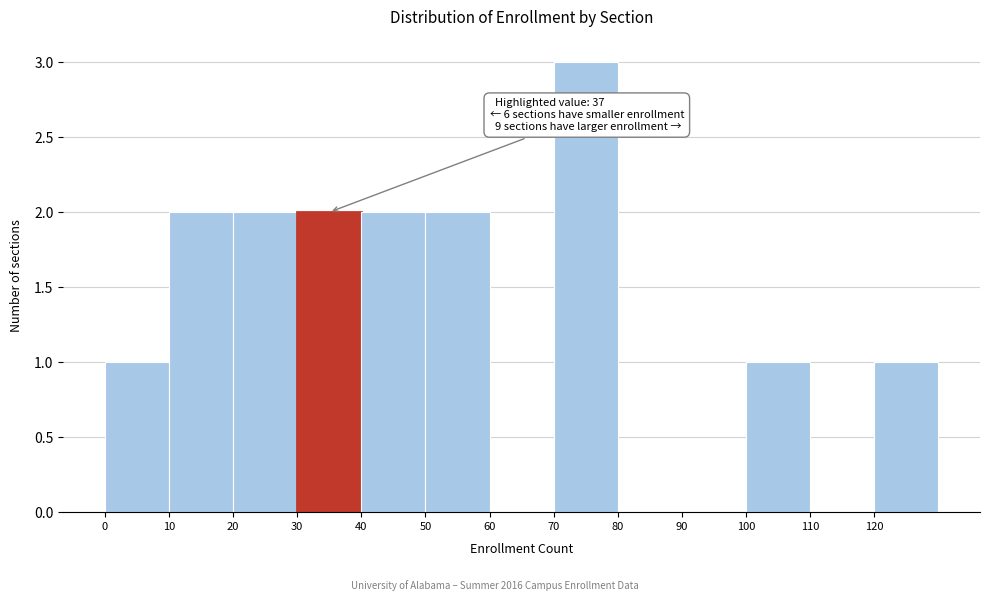

Over which range of the x-axis is the bar tallest?

70 to 80